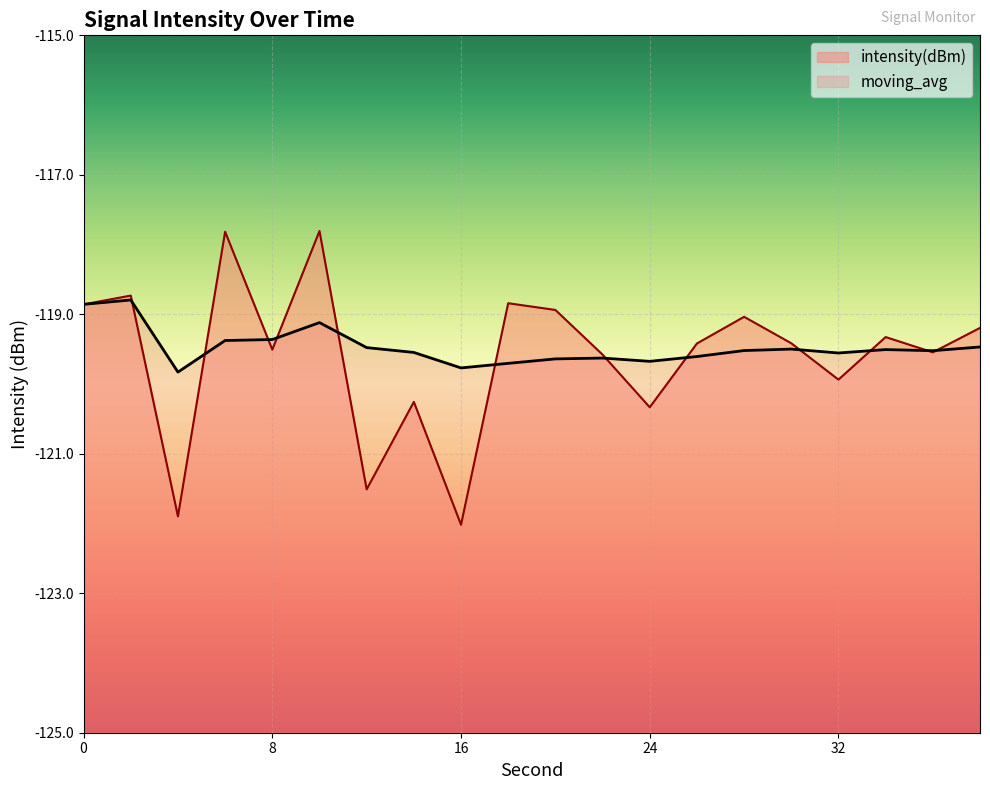

Which has a higher value, 34 or 18?

18